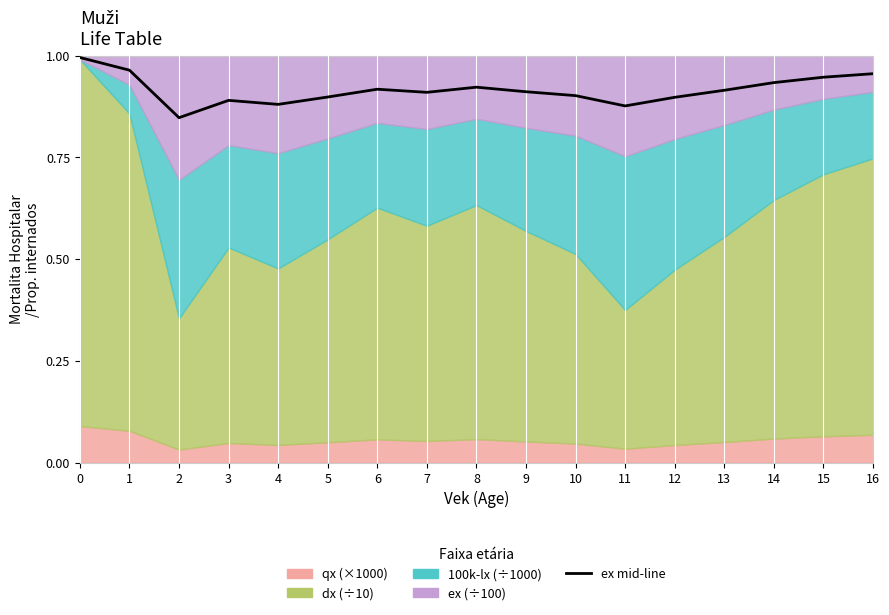

True or false: the data has more than 0 interior local peaks.

True